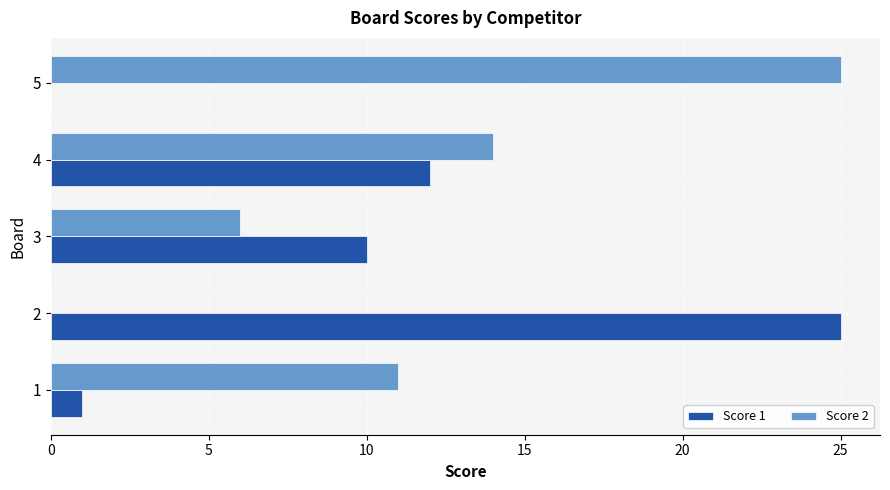

What is the sum of the Score 2 values at 4 and 2?

14